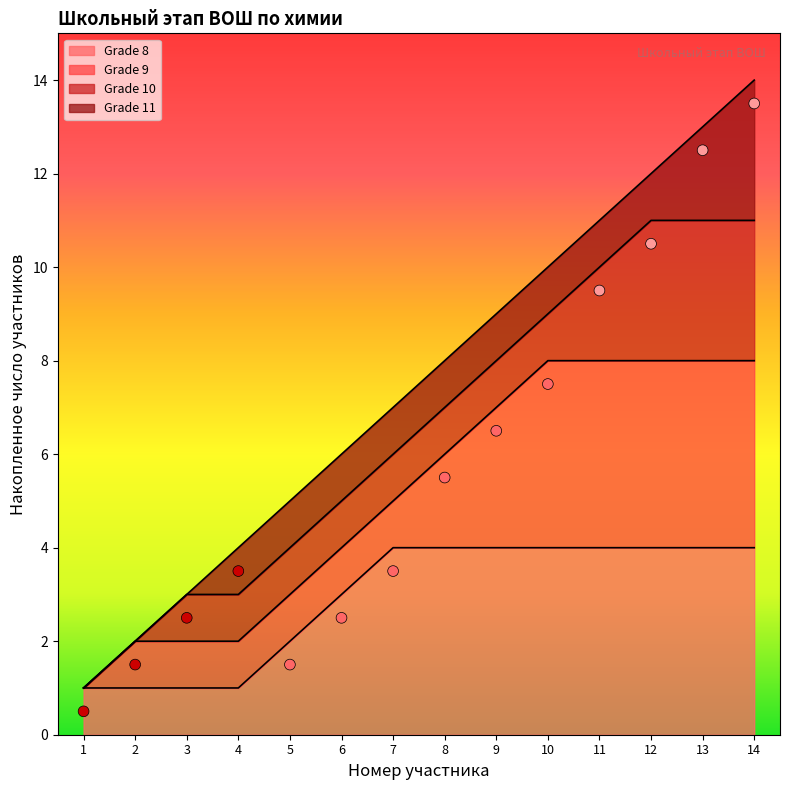

What is the highest value of the Grade 8 series?

4